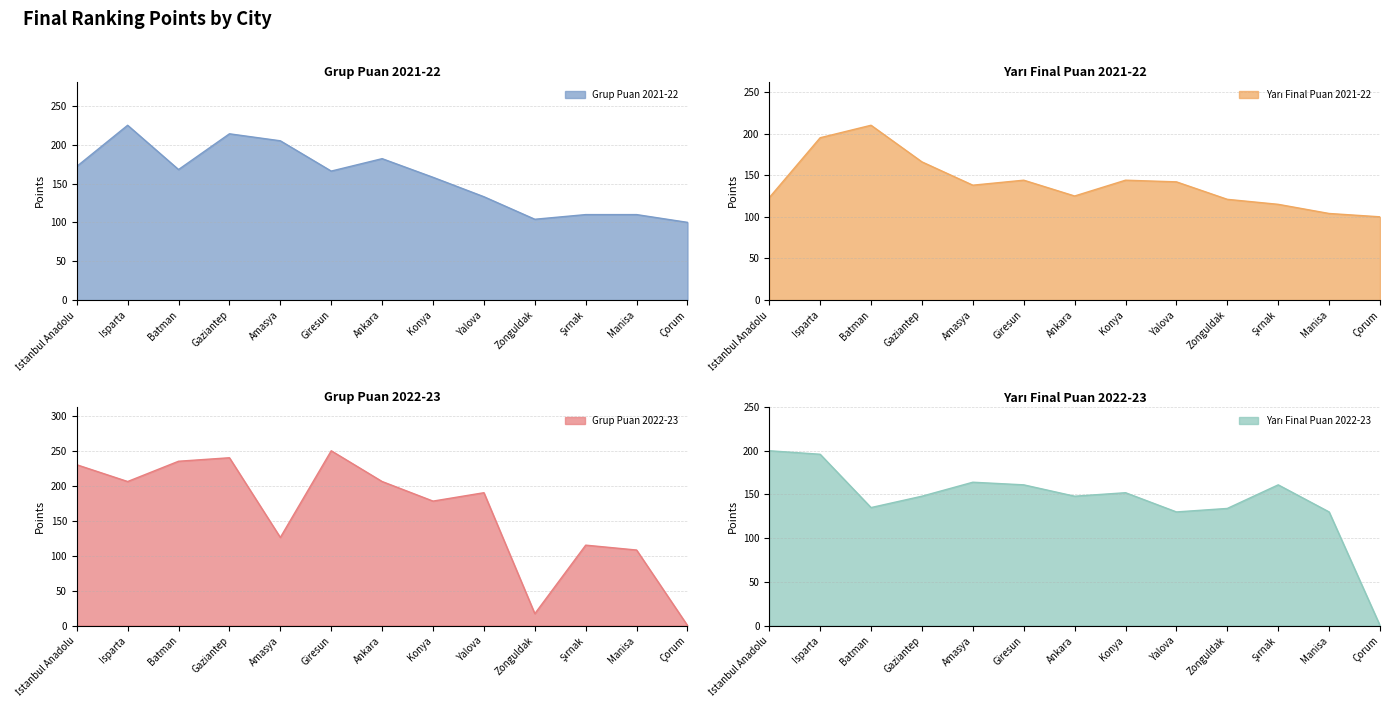

What is the average value of the Yarı Final Puan 2021-22 series?

141